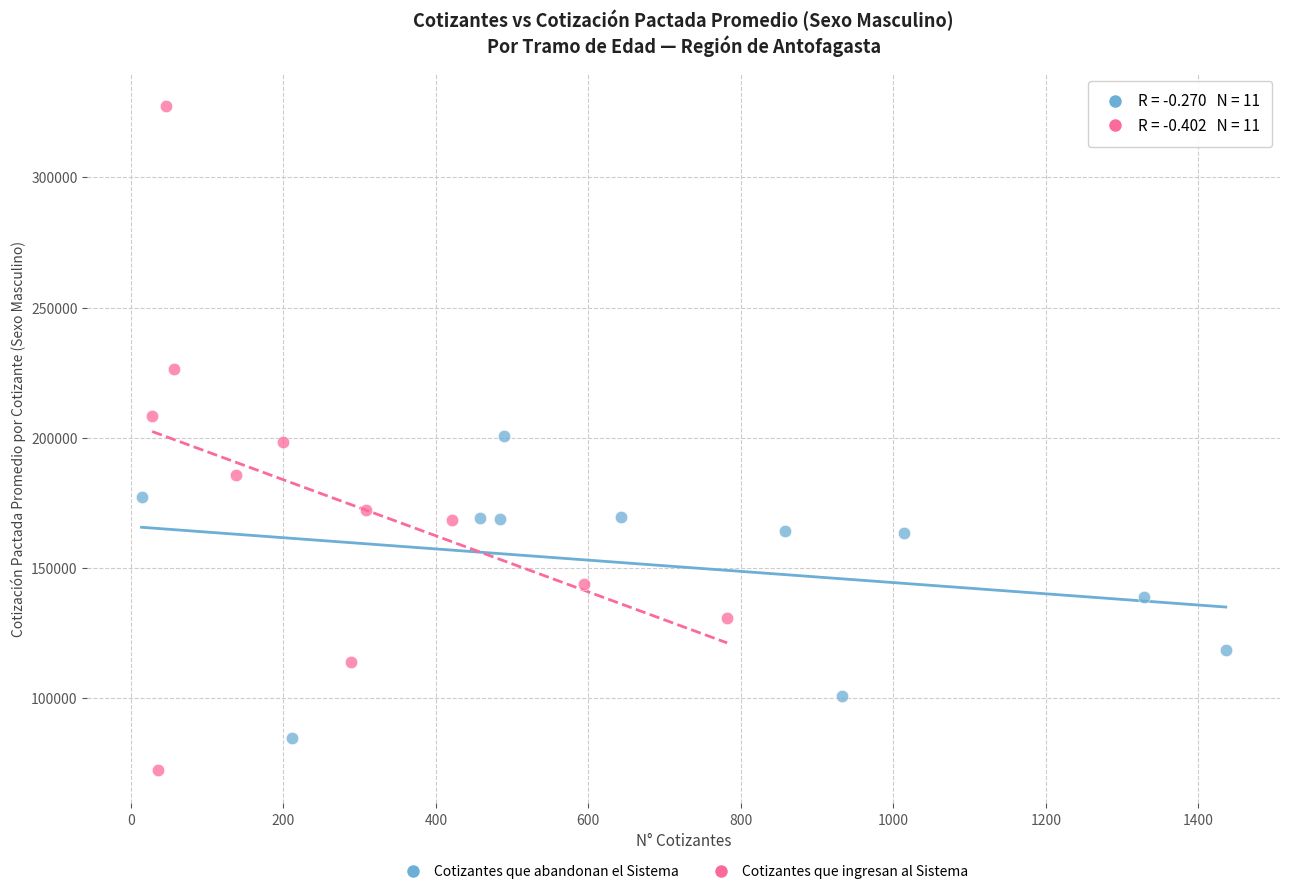

What are all the series names shown in the legend?

Cotizantes que abandonan el Sistema, Cotizantes que ingresan al Sistema